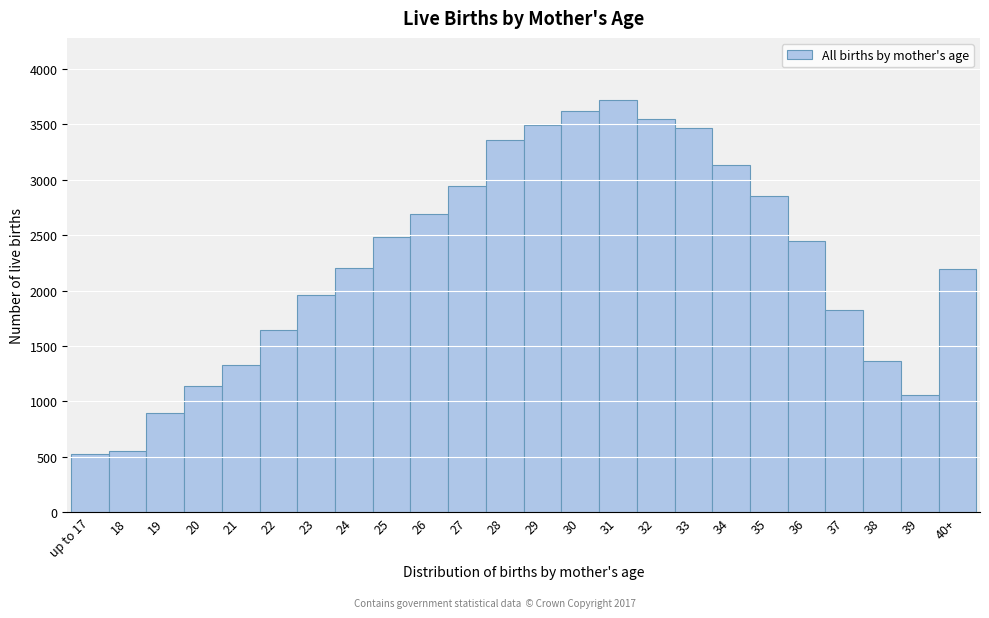

What is the ratio of the value at 34 to the value at 21?

2.4